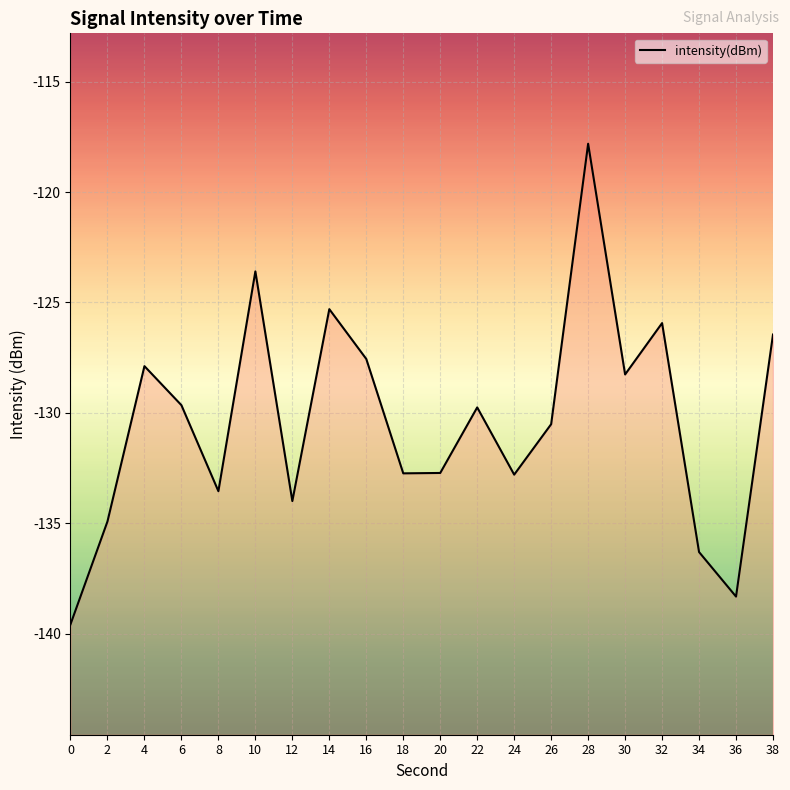

What is the maximum value shown in the chart?

-117.8